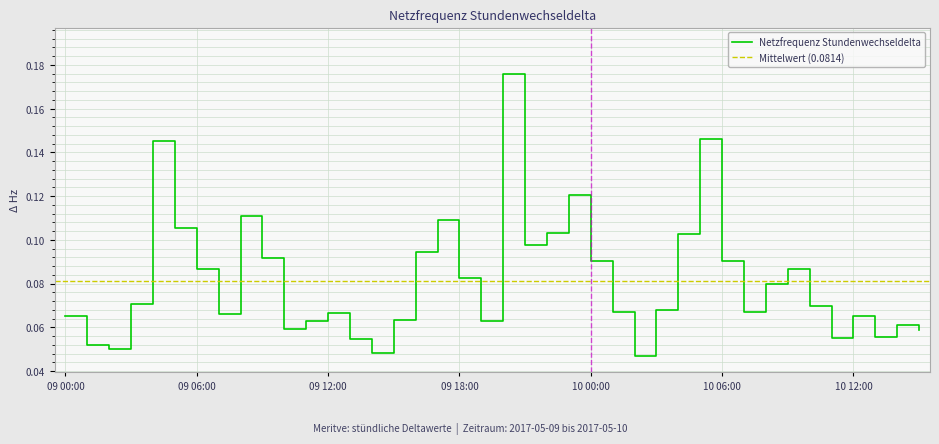

At which category does the chart reach its peak across all series?

09 20:00